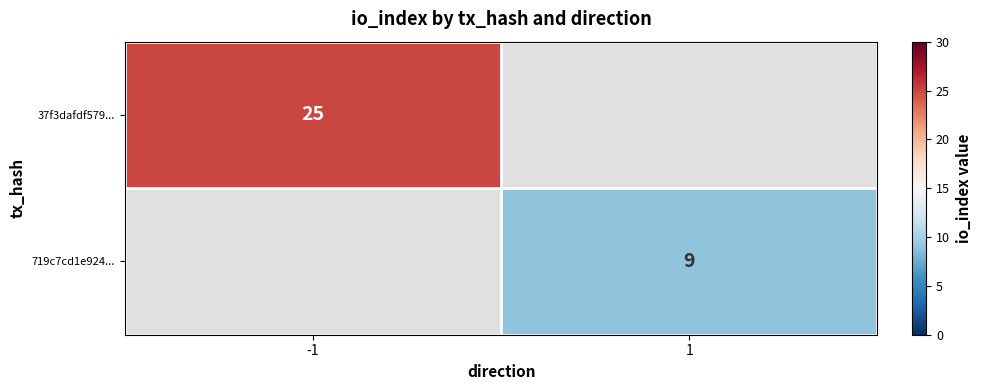

Count the number of data series in this chart.

2